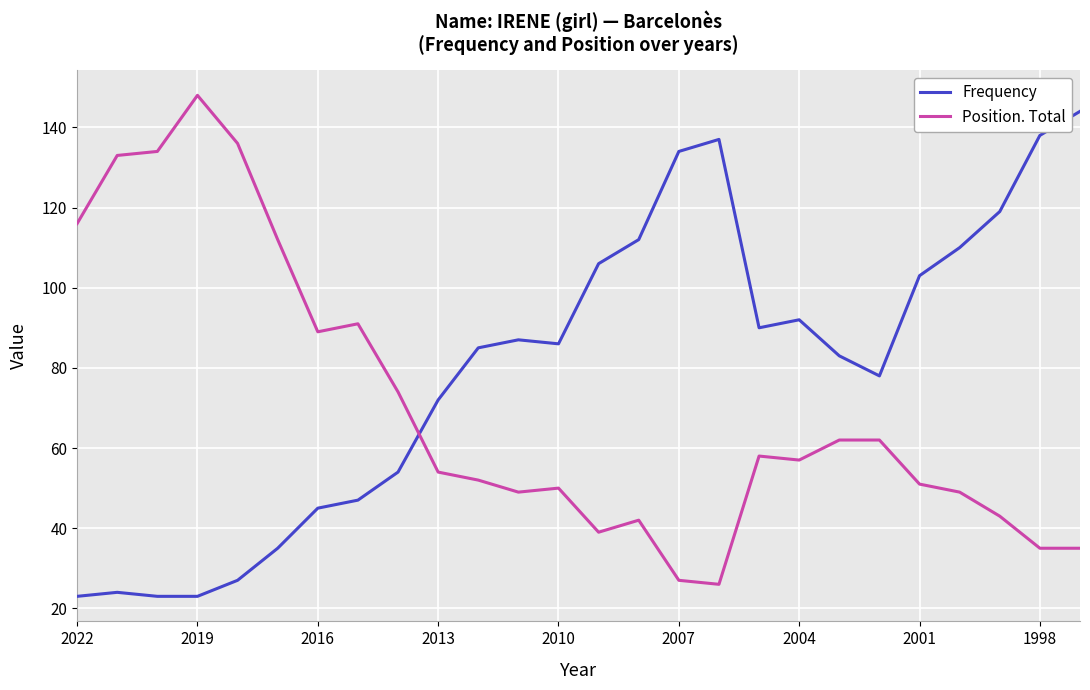

How many intersections are there between Position. Total and Frequency?

1